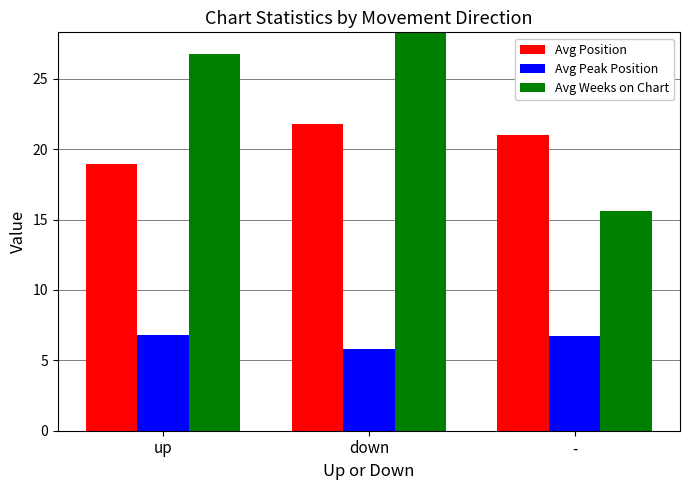

What is the greatest value displayed?

28.2